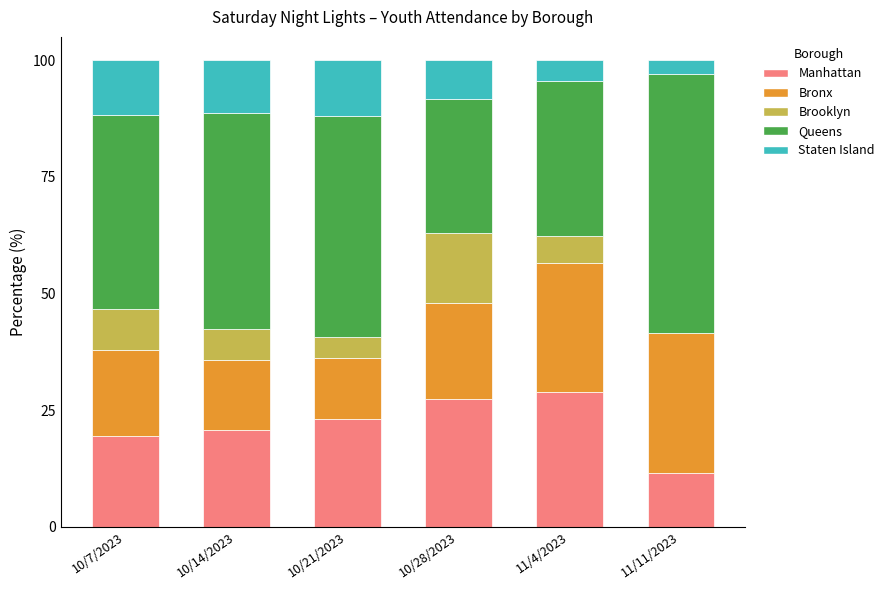

Reading right to left, what are the values for Manhattan?

11/11/2023=11.4	11/4/2023=29.0	10/28/2023=27.4	10/21/2023=23.1	10/14/2023=20.8	10/7/2023=19.4